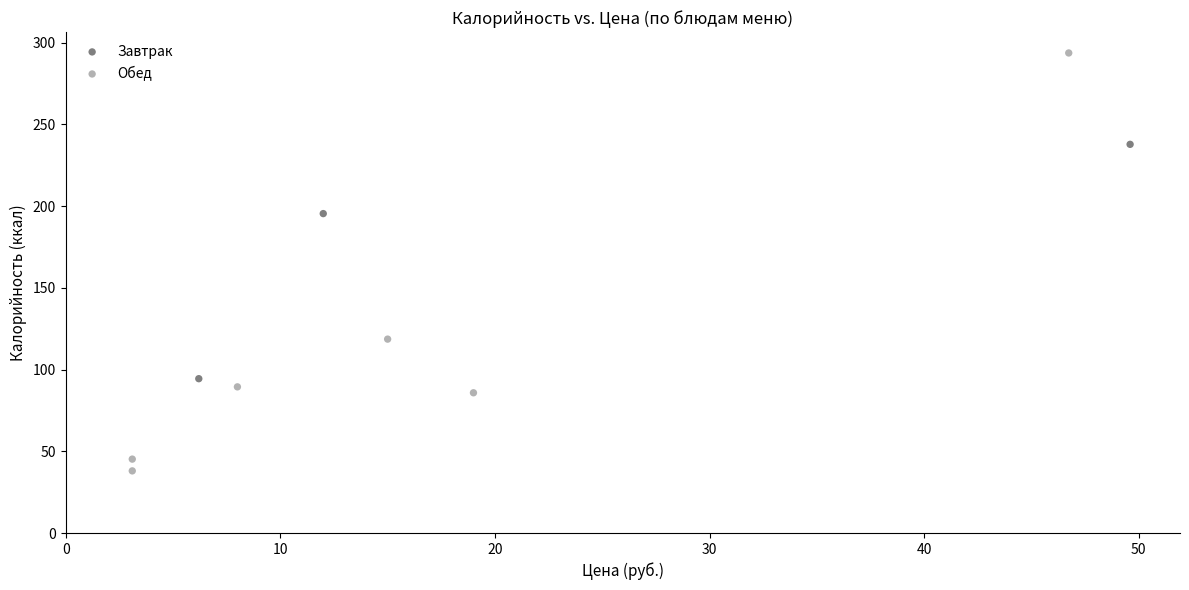

Which series contains the lowest Y value?

Обед